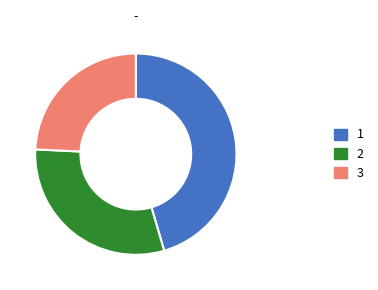

Is 3 the majority of the pie?

No